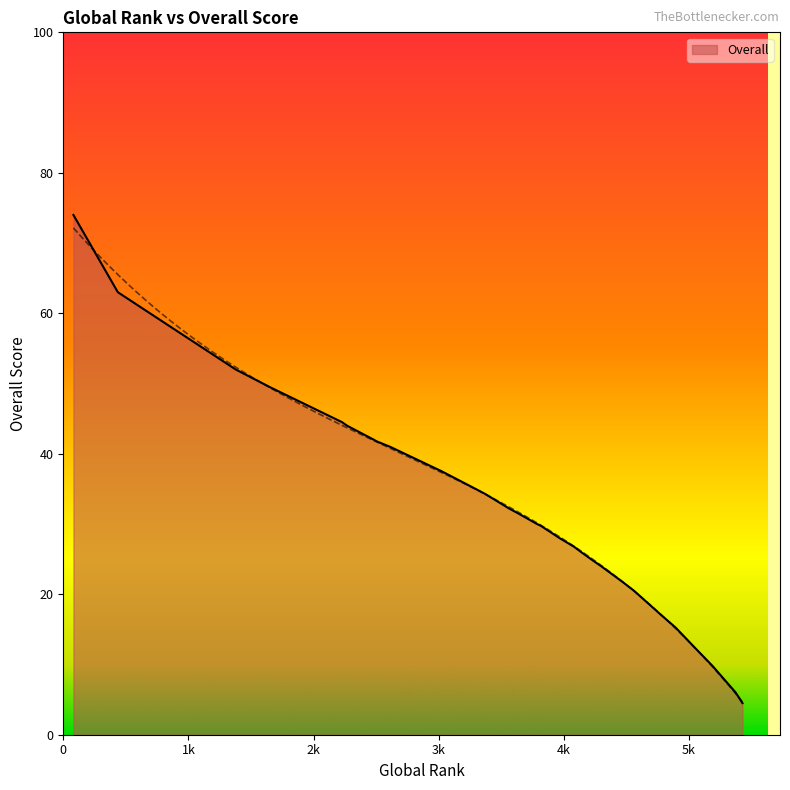

What is the difference between the values at 29 and 13?

16.8